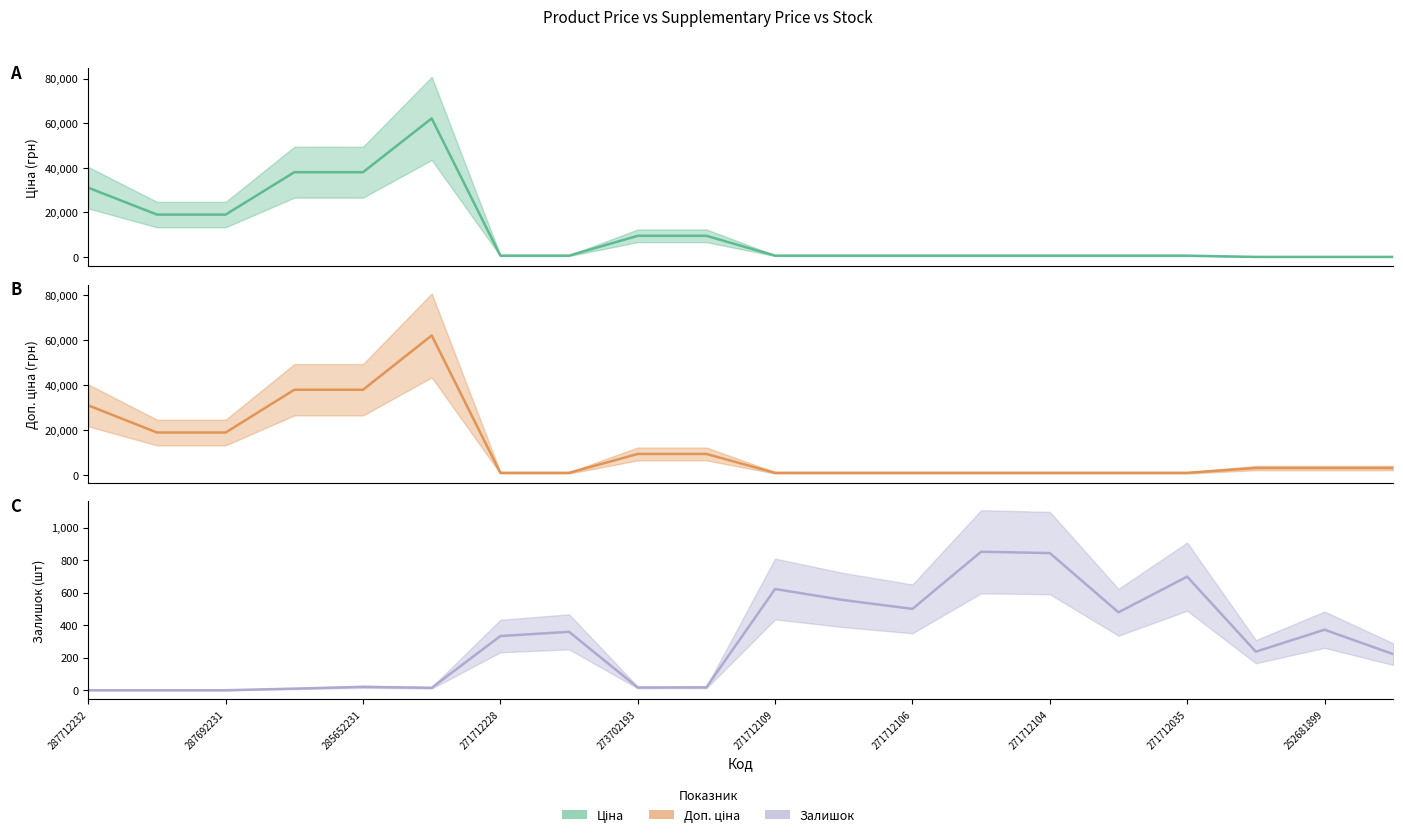

What is the maximum value for Ціна?

62116.9